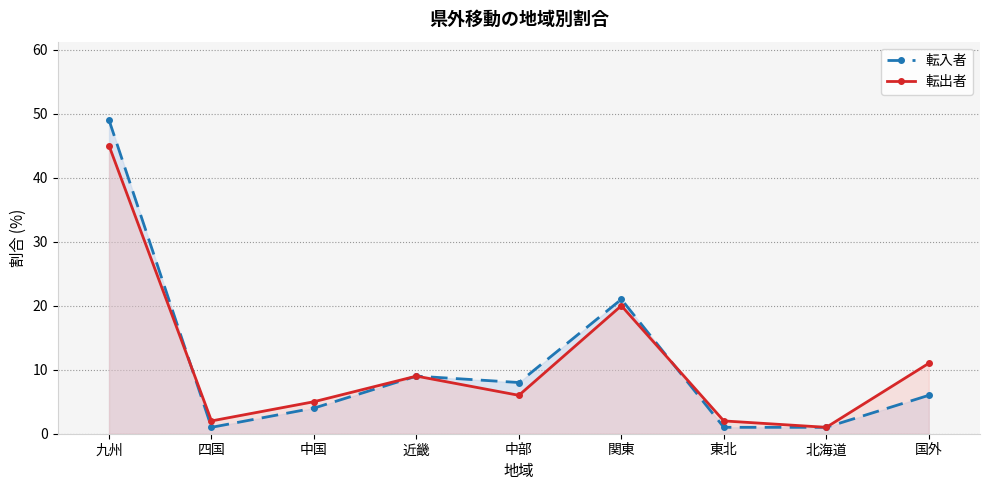

Between 中国 and 北海道, which series saw the biggest shift?

転出者